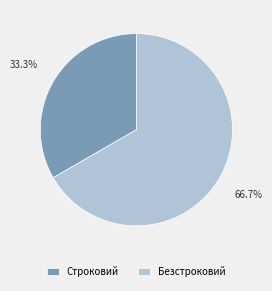

Rank the categories by value from lowest to highest.

Строковий, Безстроковий